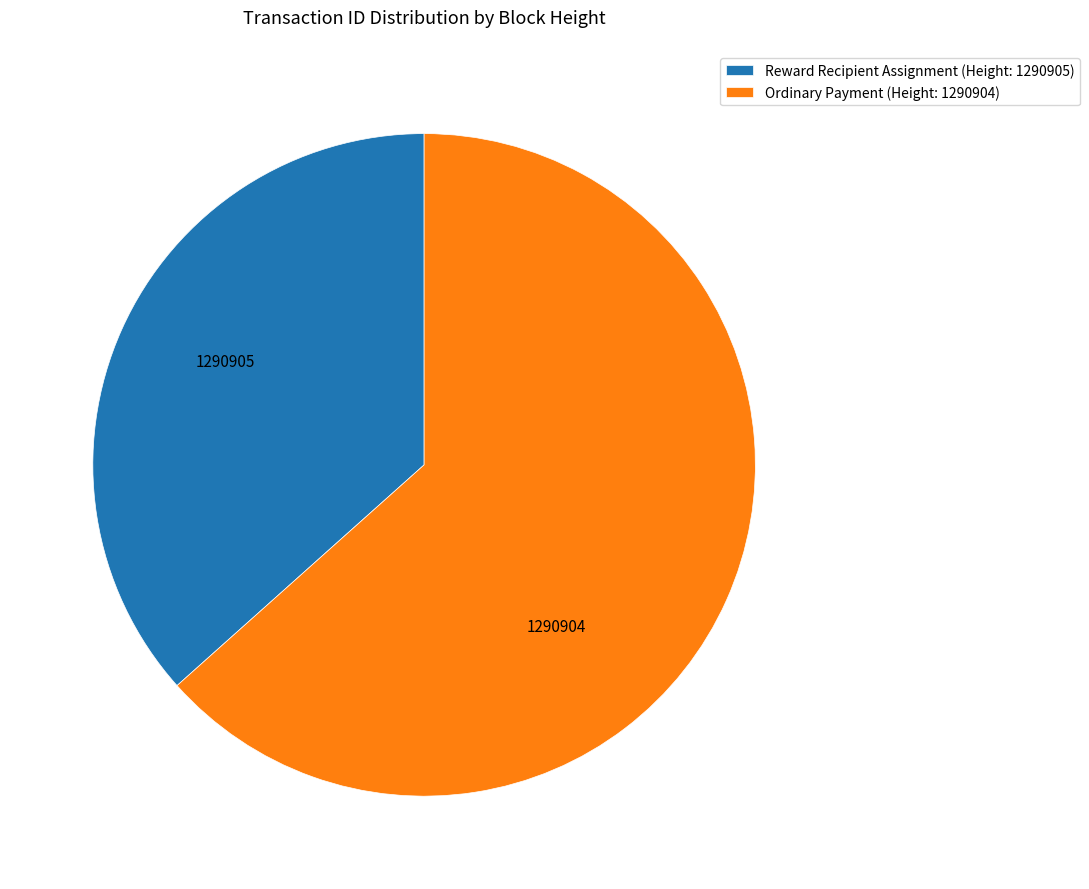

Between Reward Recipient Assignment (Height: 1290905) and Ordinary Payment (Height: 1290904), which is larger?

Ordinary Payment (Height: 1290904)